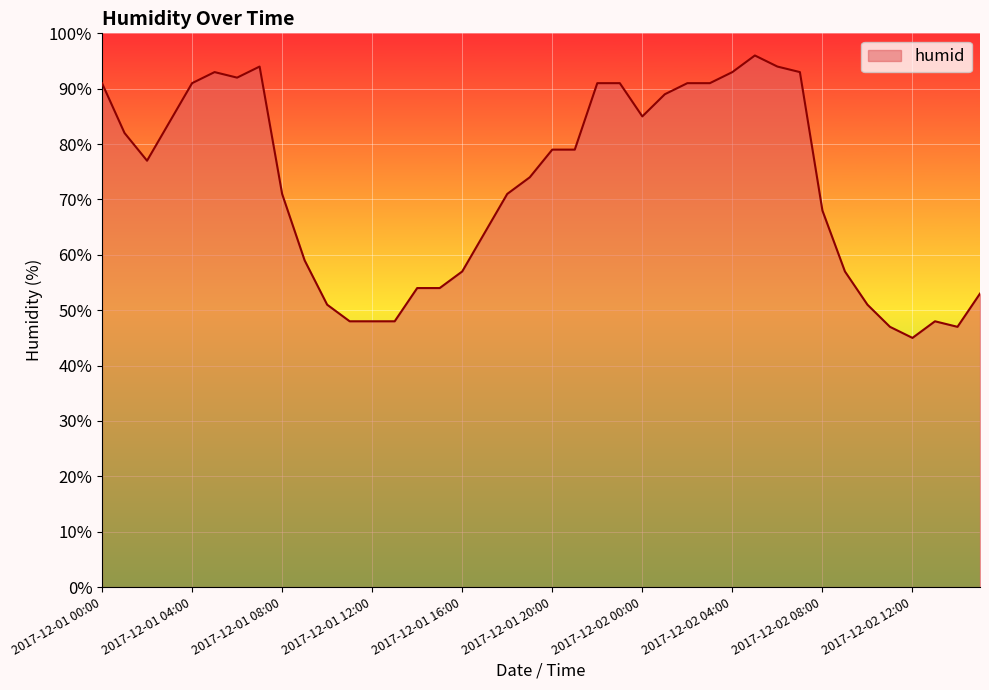

What is the maximum value shown in the chart?

96